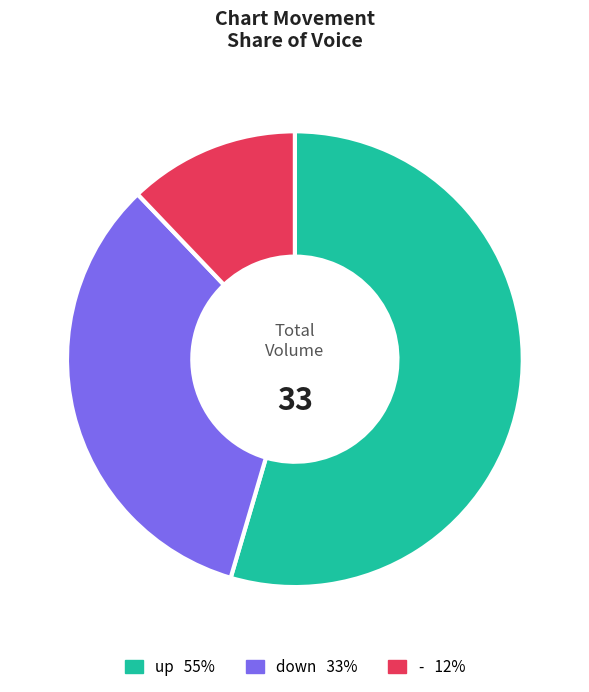

Is it true that up is 55% of the pie?

True